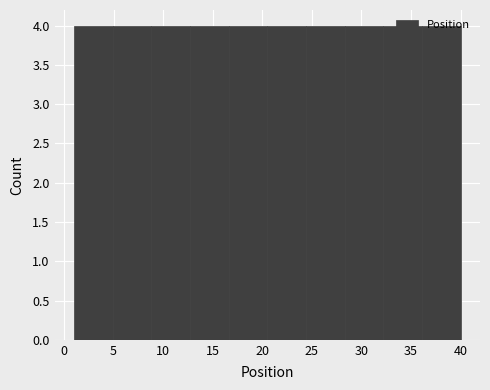

What is the height of the bar covering 16.6 to 20.5 on the x-axis? Neither the bar edges nor the heights are printed on the chart, so give them approximately, as read against the axes.

4